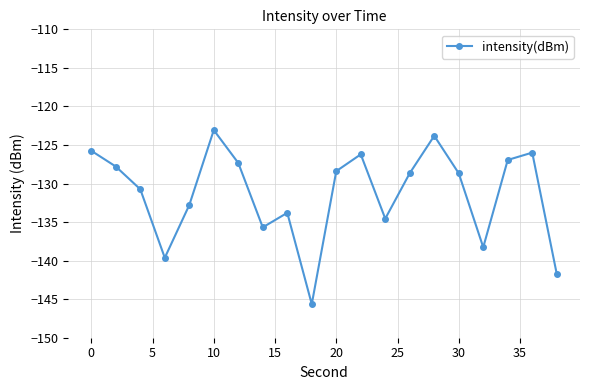

What is the greatest value displayed?

-123.1